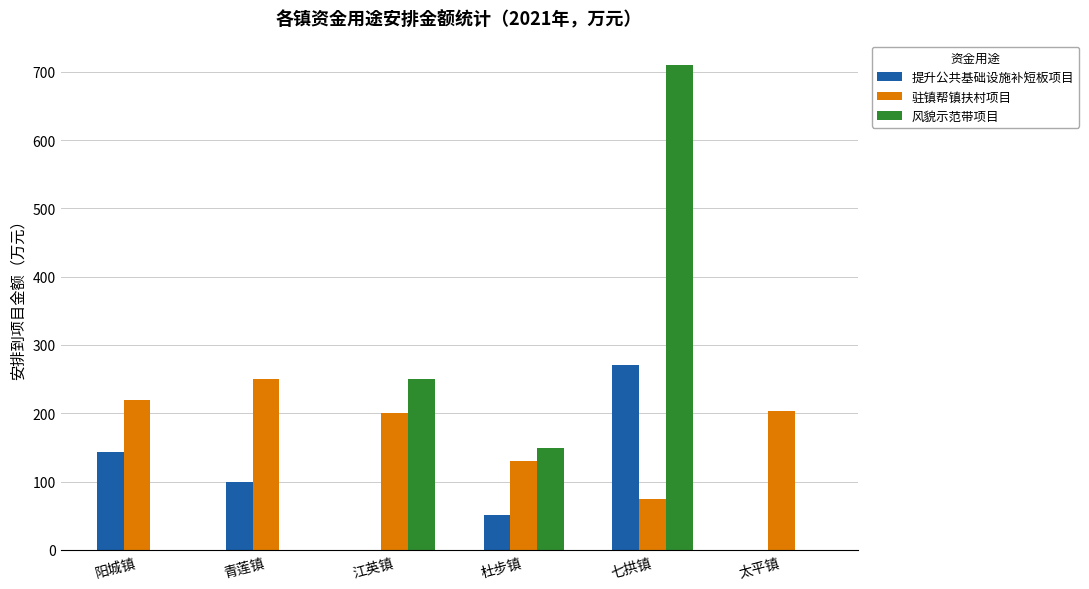

Reading right to left, transcribe all the data shown in this chart.

提升公共基础设施补短板项目: 0.0	270.0	51.5	0.0	100.0	143.0
驻镇帮镇扶村项目: 204.0	75.0	130.0	200.0	250.0	219.0
风貌示范带项目: 0.0	710.0	148.5	250.0	0.0	0.0